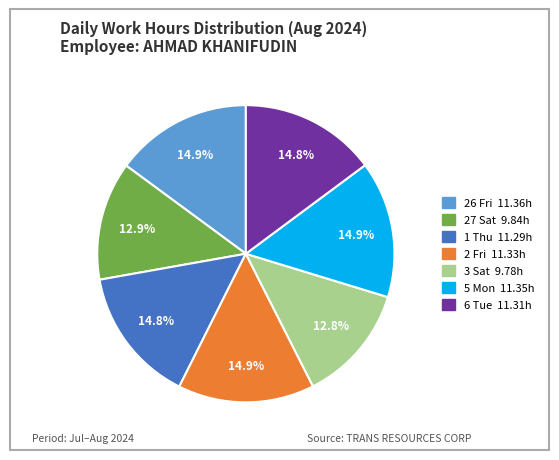

To the nearest percent, what is the difference between the largest and smallest slice percentages?

2%